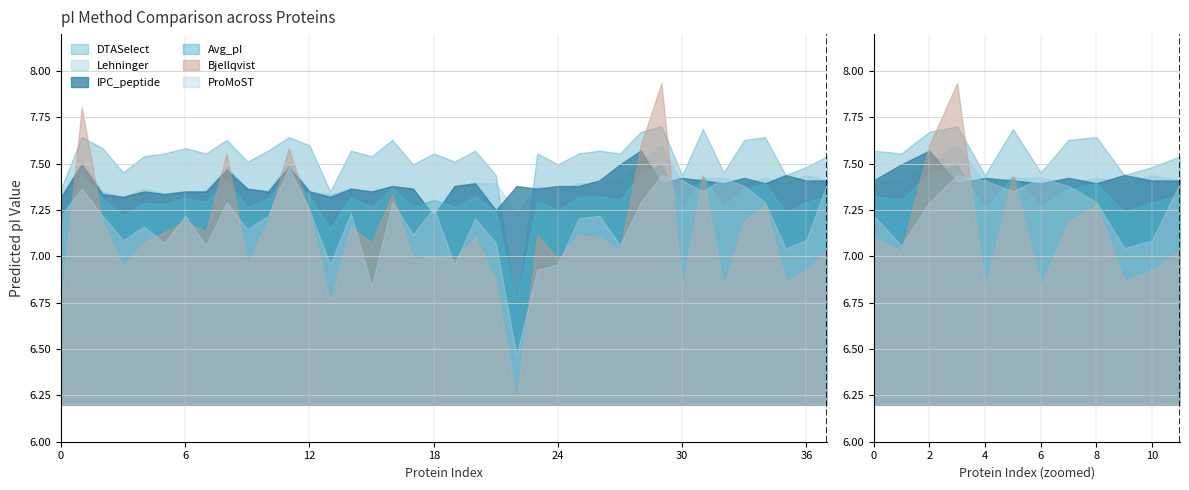

Where is the first local minimum for ProMoST?

3